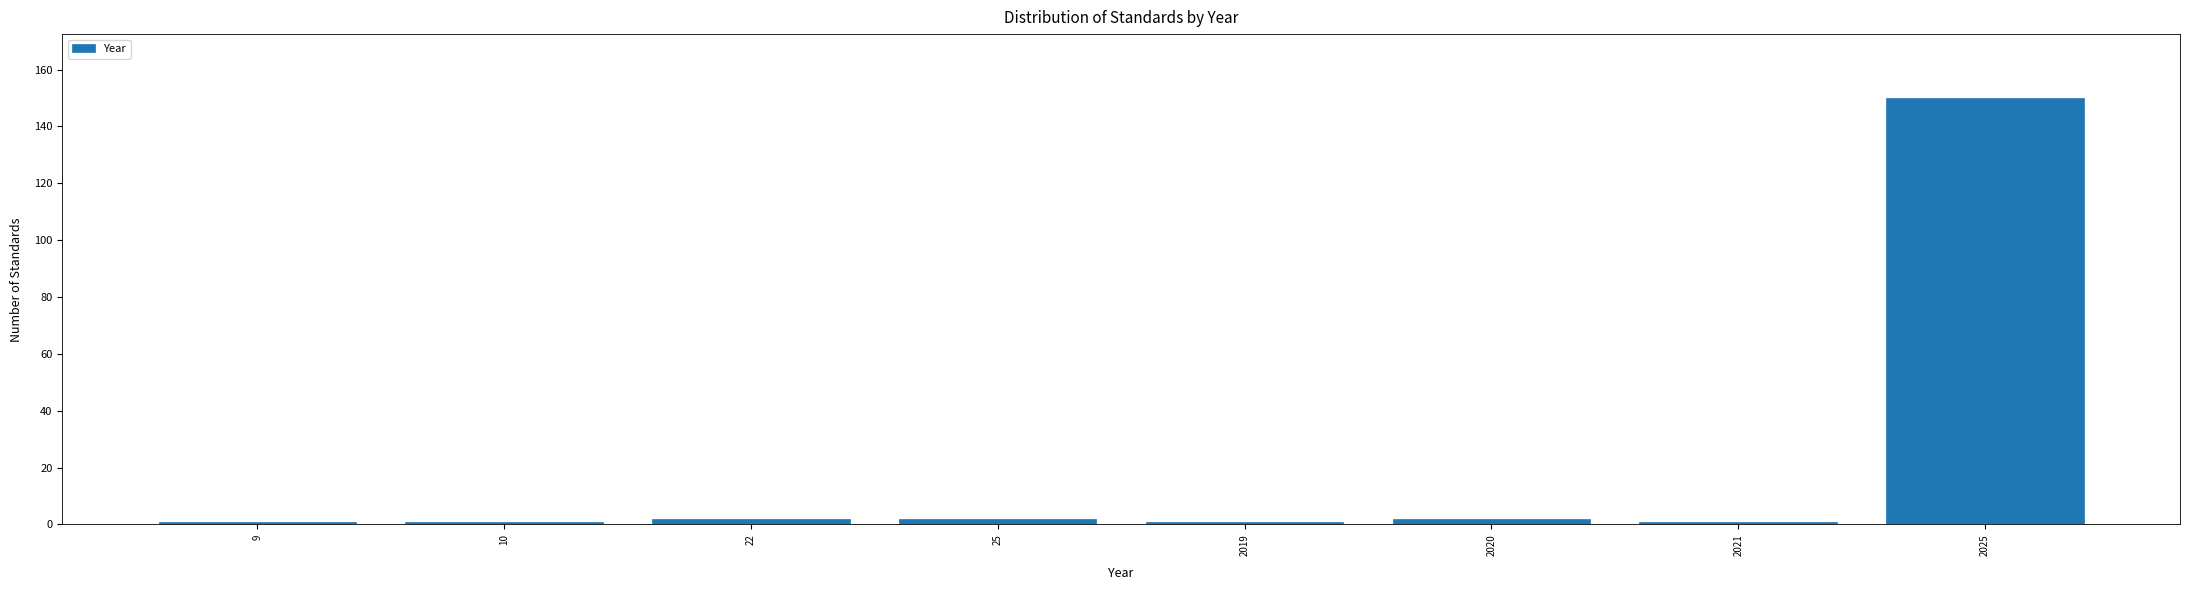

Reading left to right, transcribe all the data shown in this chart.

1	1	2	2	1	2	1	150